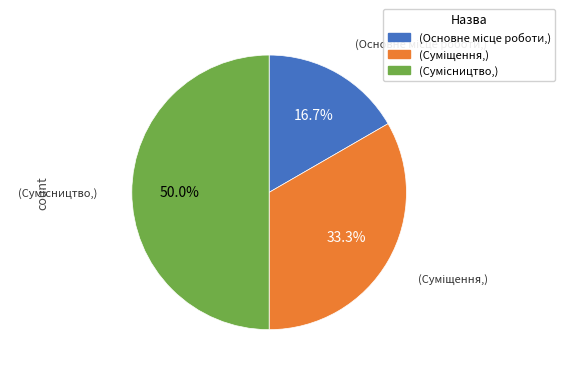

How many slices are in this pie chart?

3